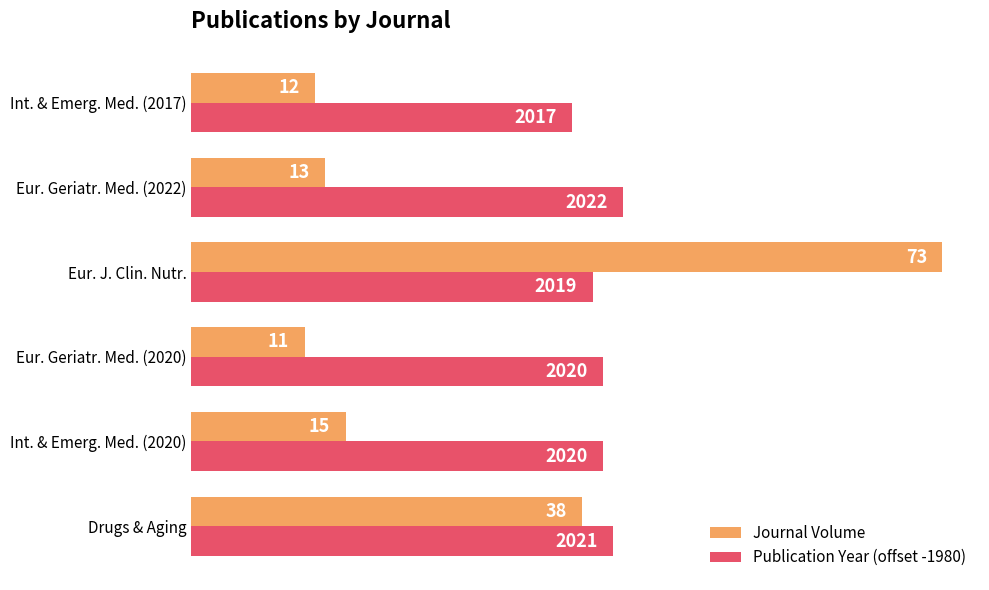

Which series has the largest total across all categories?

Publication Year (offset -1980)